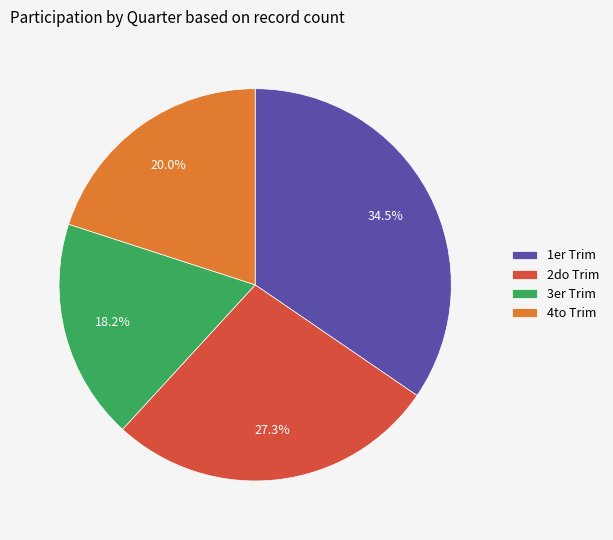

Which slice is the smallest?

3er Trim